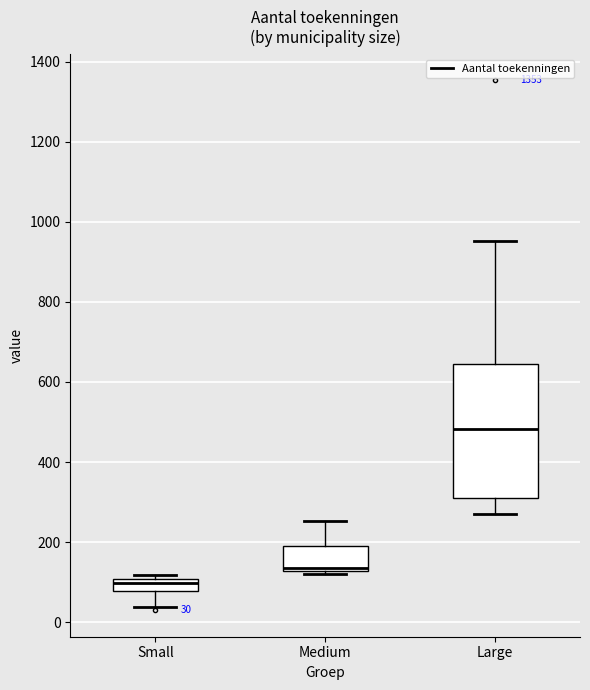

Which box has the highest median line?

Large